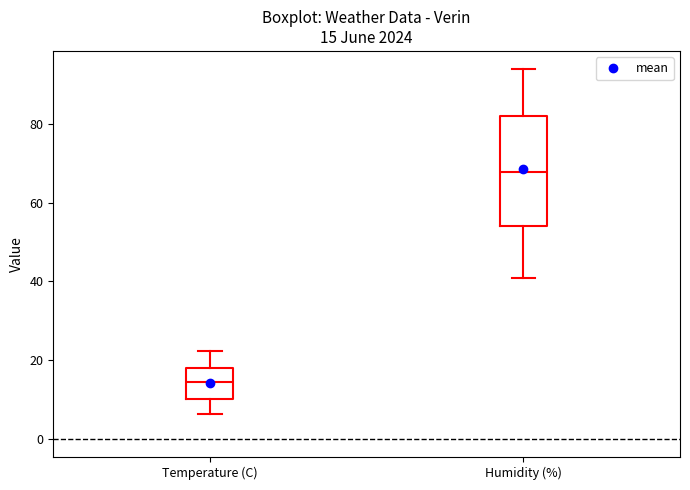

Which box is the tallest, from its lower edge to its upper edge?

Humidity (%)